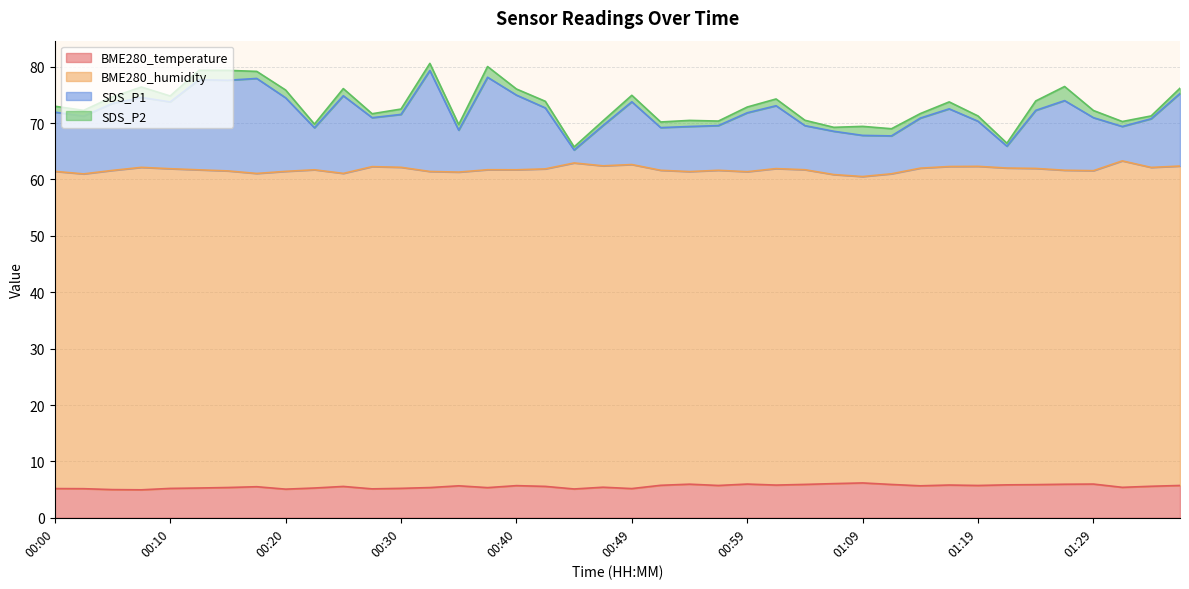

At how many categories does at least one series exceed 30?

40